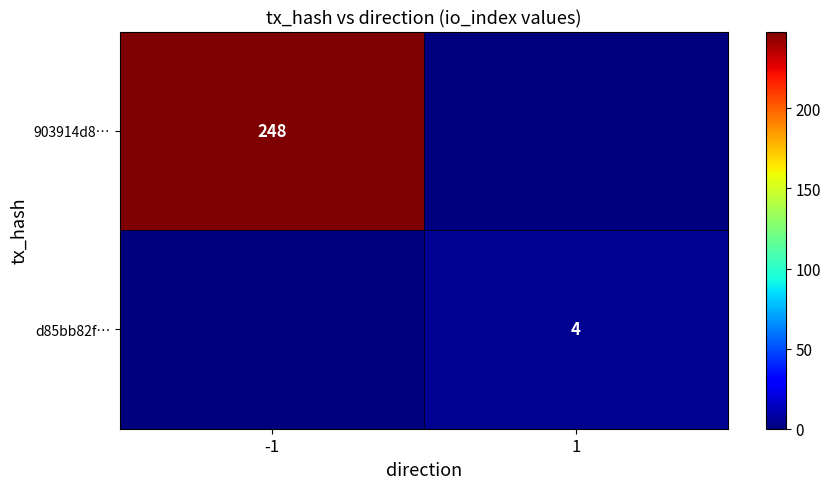

Is it true that 903914d8… equals 76 at -1?

False